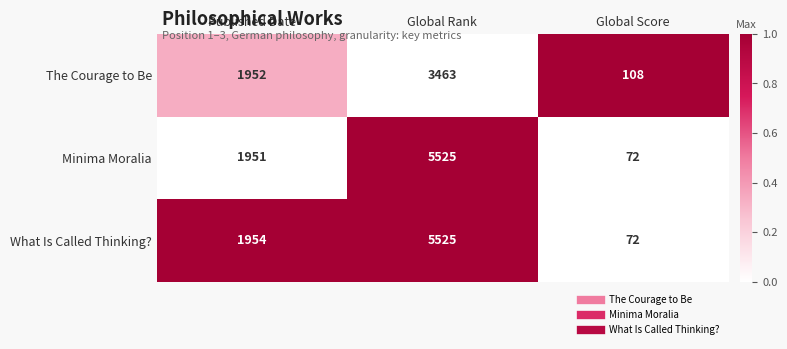

What is the difference between the second highest and minimum values in the The Courage to Be series?

1844